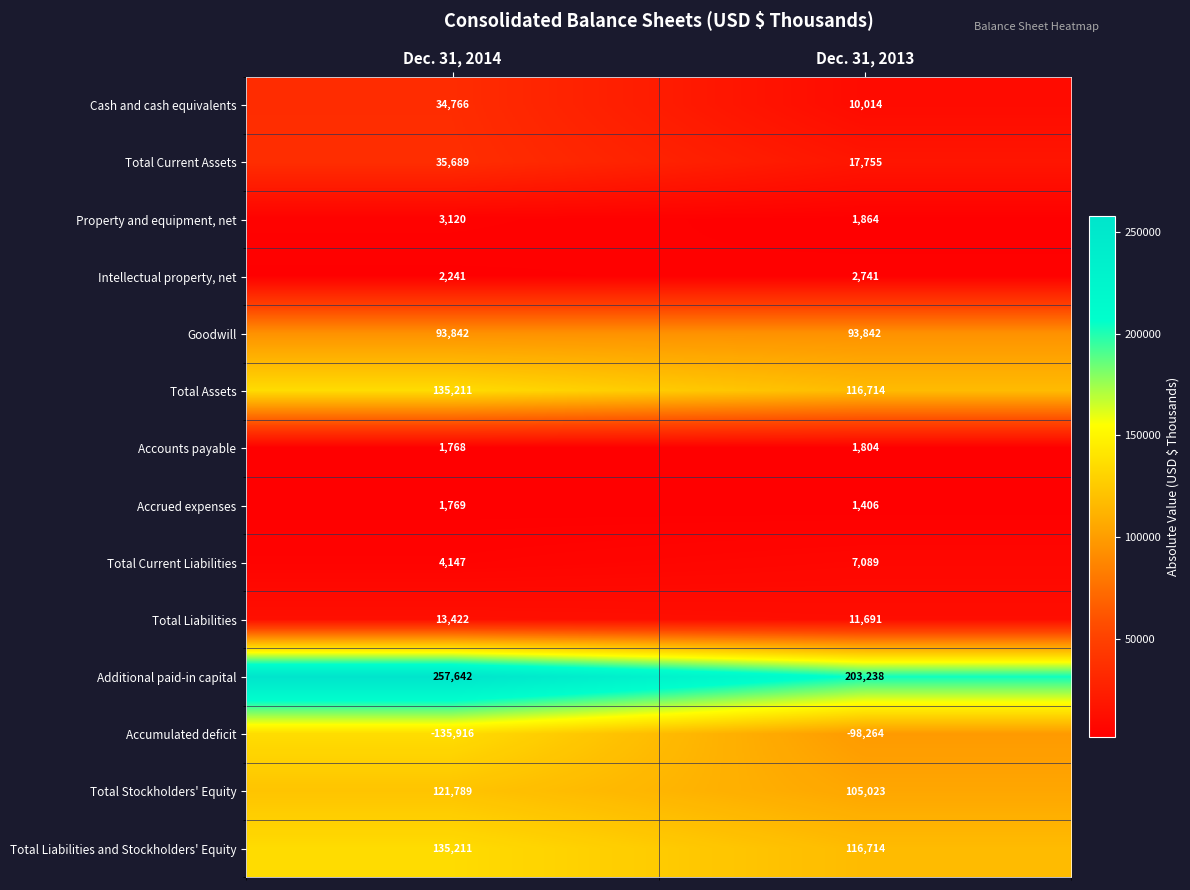

At which label is Accounts payable closest to 1786?

Dec. 31, 2014